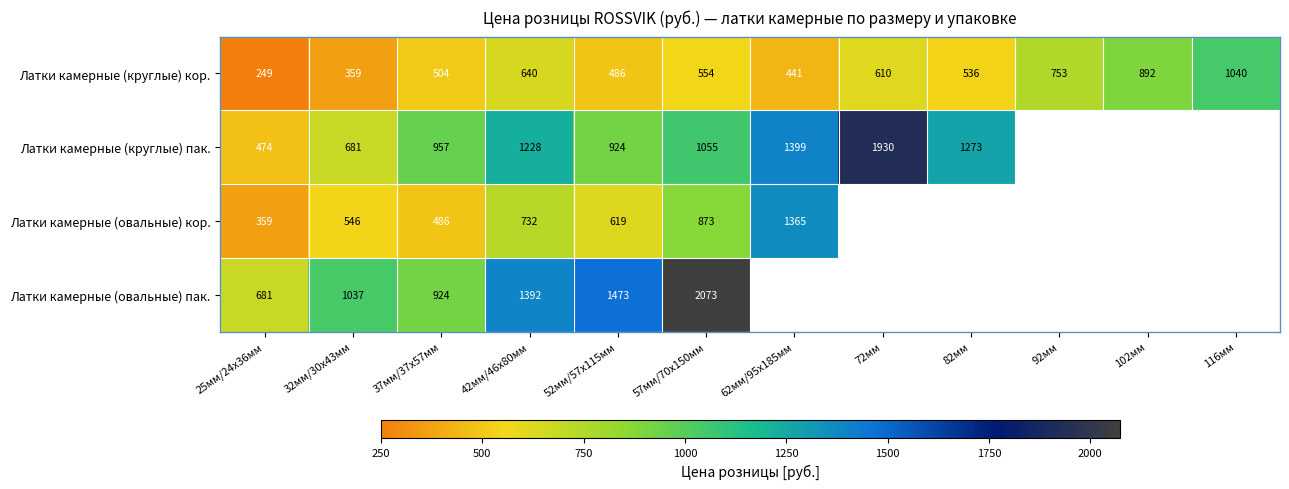

At which category is the sum across all series the highest?

57мм/70х150мм